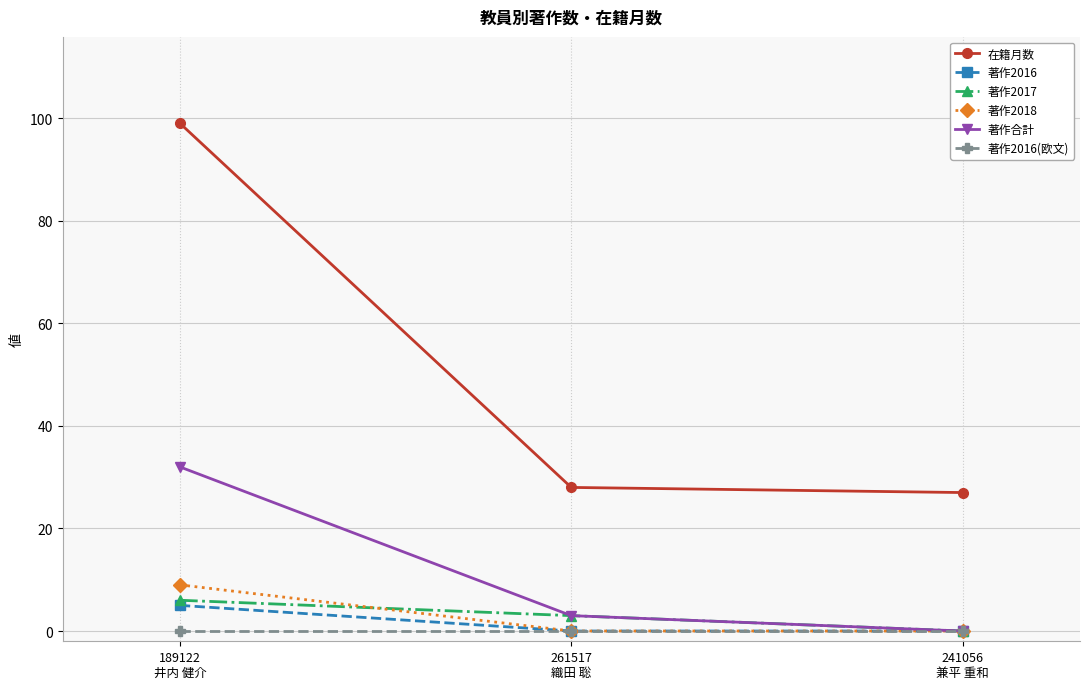

What is the highest value of the 著作2018 series?

9